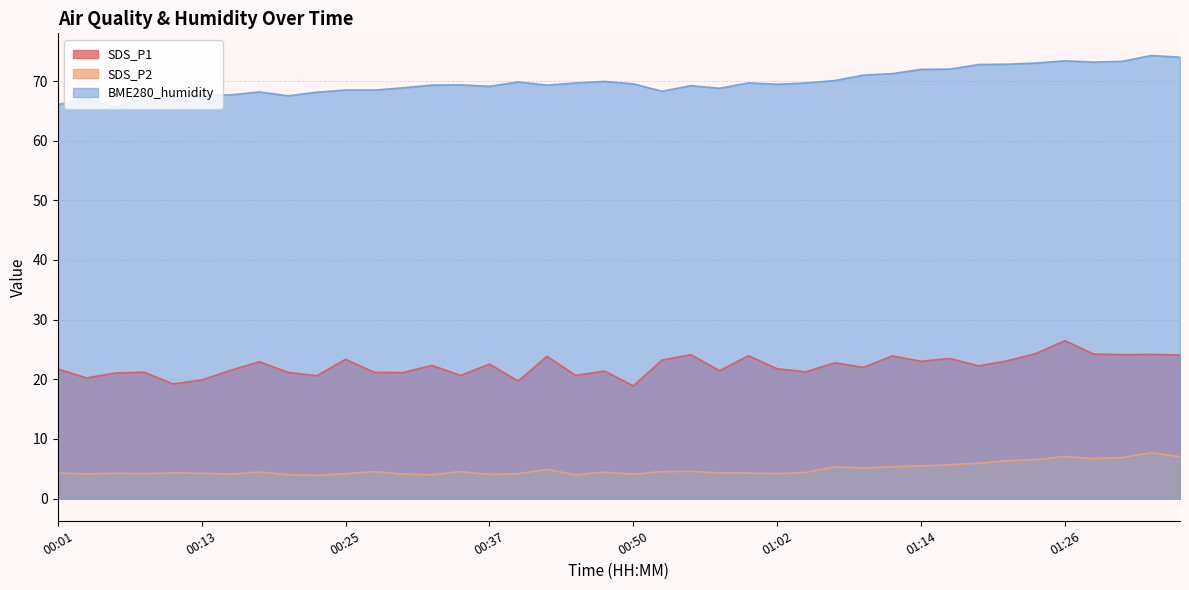

Is the value of SDS_P2 at 01:14 greater than the value of BME280_humidity at 00:37?

No